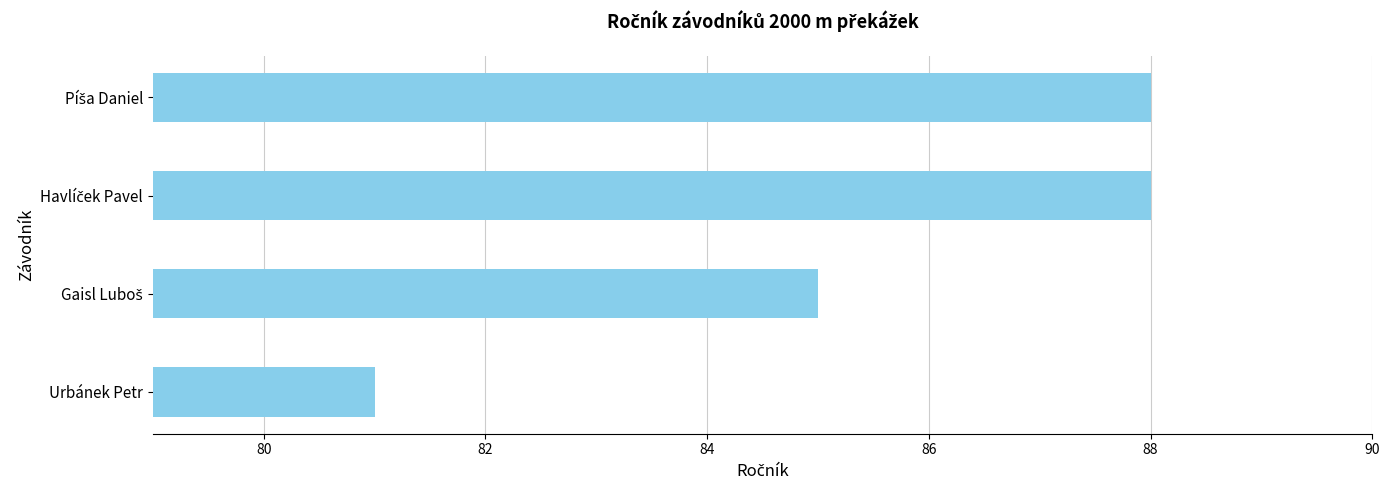

Reading bottom to top, what are all the values shown in this chart?

81	85	88	88